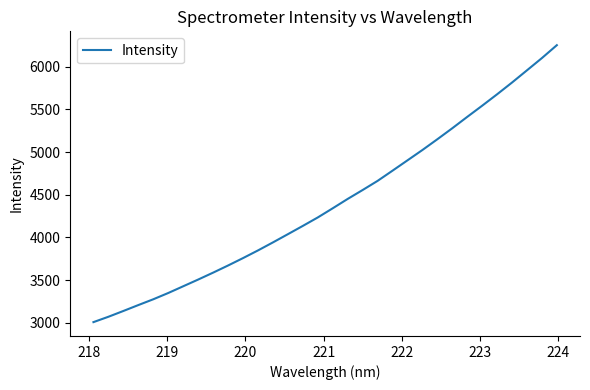

What is the difference between the maximum and minimum values?

3243.7